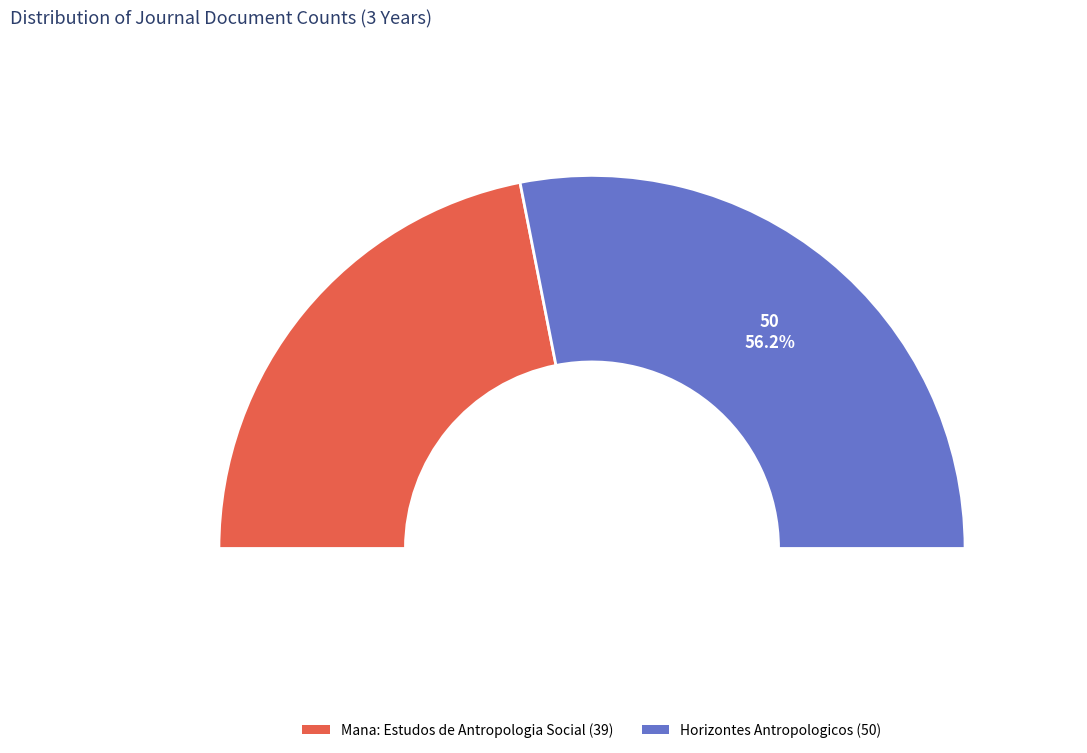

Is there a majority slice in this chart?

Yes